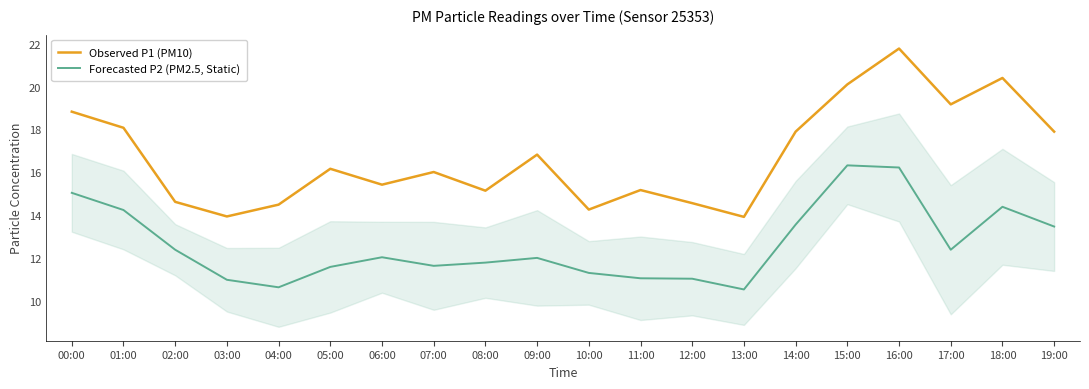

List the series in order of their overall mean, highest first.

Observed P1 (PM10), Forecasted P2 (PM2.5, Static)